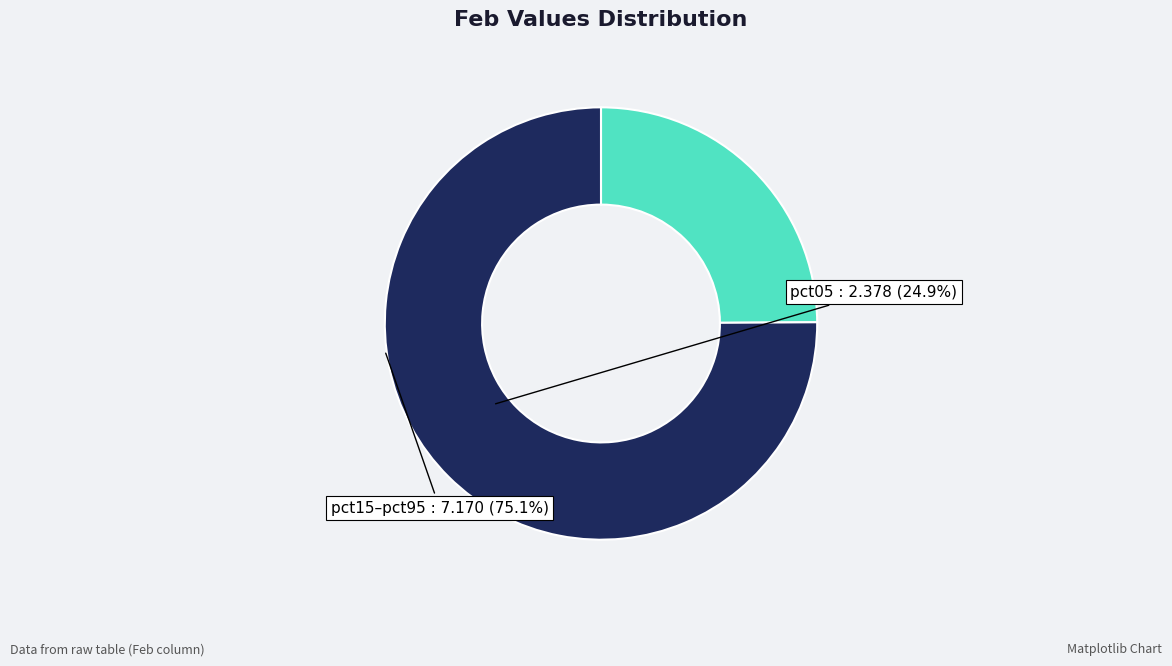

Is there a majority slice in this chart?

Yes